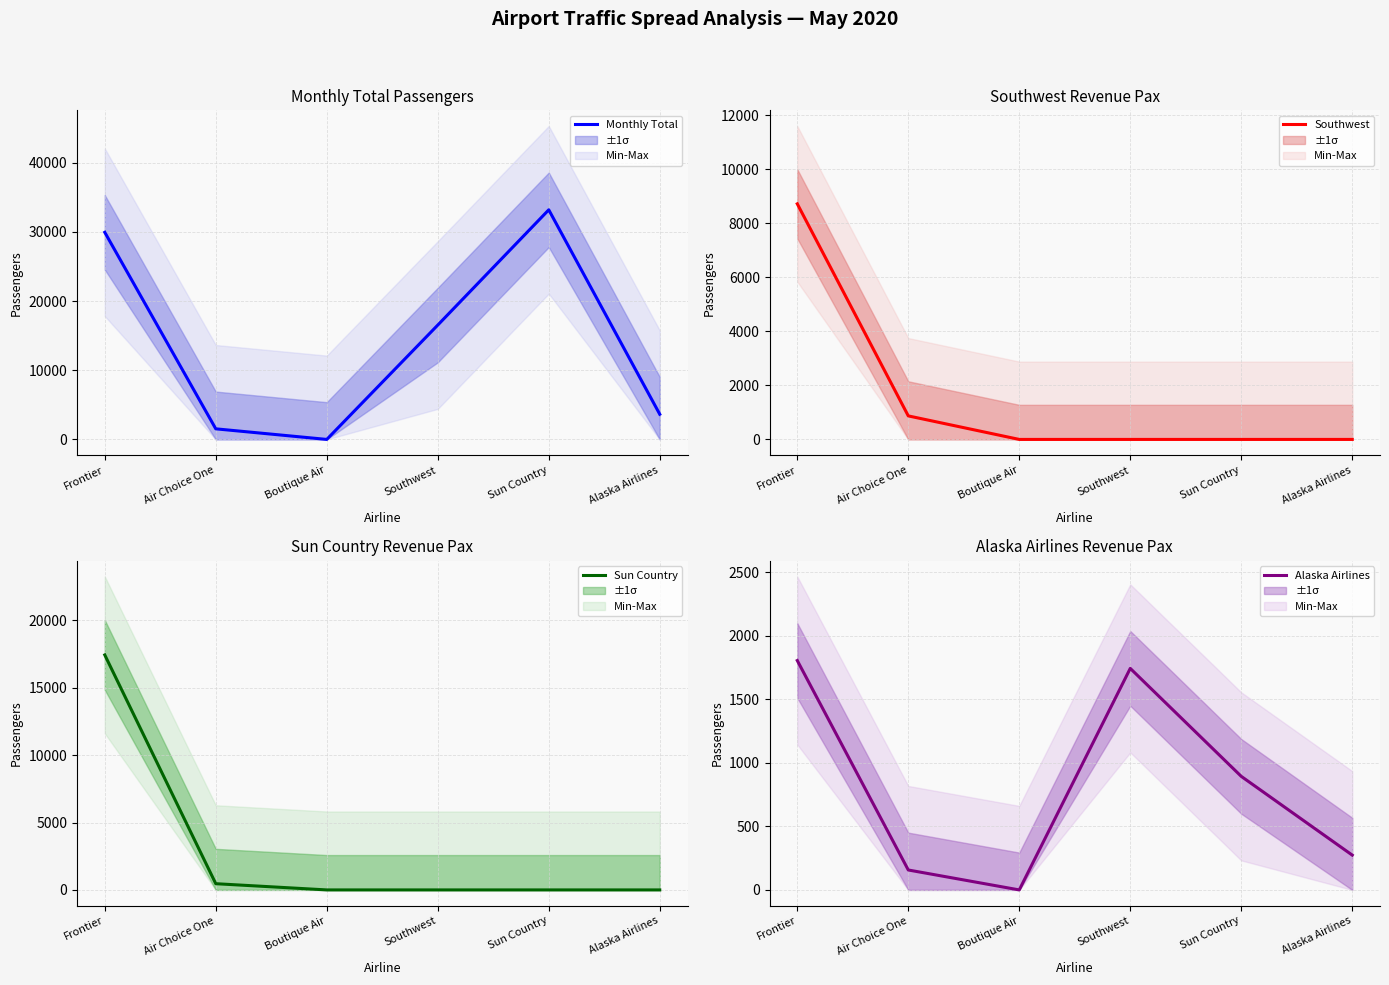

Reading left to right, list all the values displayed in this chart.

Monthly Total: Frontier=29944	Air Choice One=1531	Boutique Air=0	Southwest=16532	Sun Country=33197	Alaska Airlines=3640
Southwest: Frontier=8723	Air Choice One=871	Boutique Air=0	Southwest=0	Sun Country=0	Alaska Airlines=0
Sun Country: Frontier=17442	Air Choice One=462	Boutique Air=0	Southwest=0	Sun Country=0	Alaska Airlines=0
Alaska Airlines: Frontier=1806	Air Choice One=157	Boutique Air=0	Southwest=1744	Sun Country=894	Alaska Airlines=274